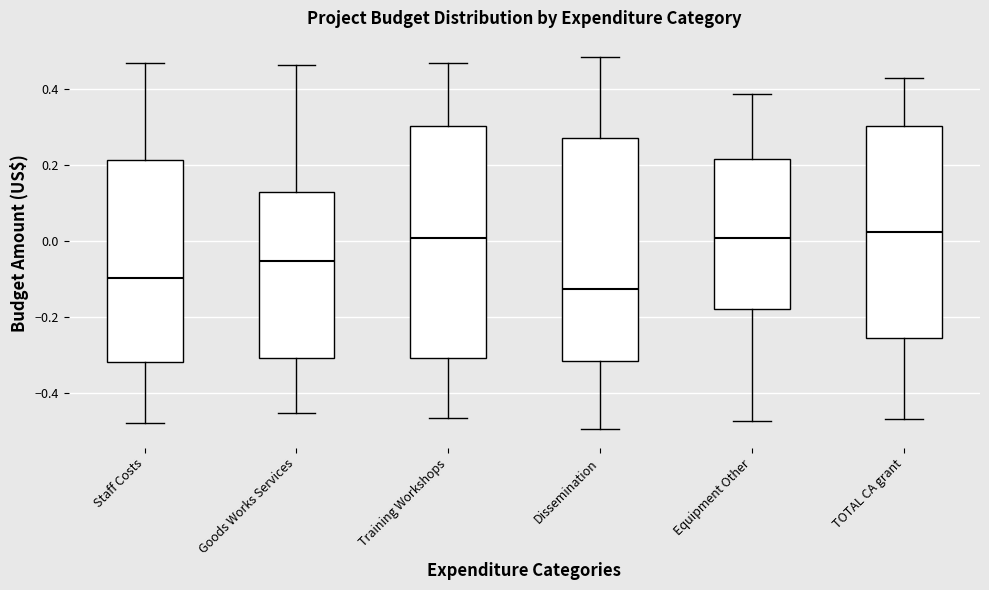

Where does the upper whisker of the box for TOTAL CA grant end on the y-axis? The values are not printed on the chart, so give them approximately, as read against the axis.

0.42